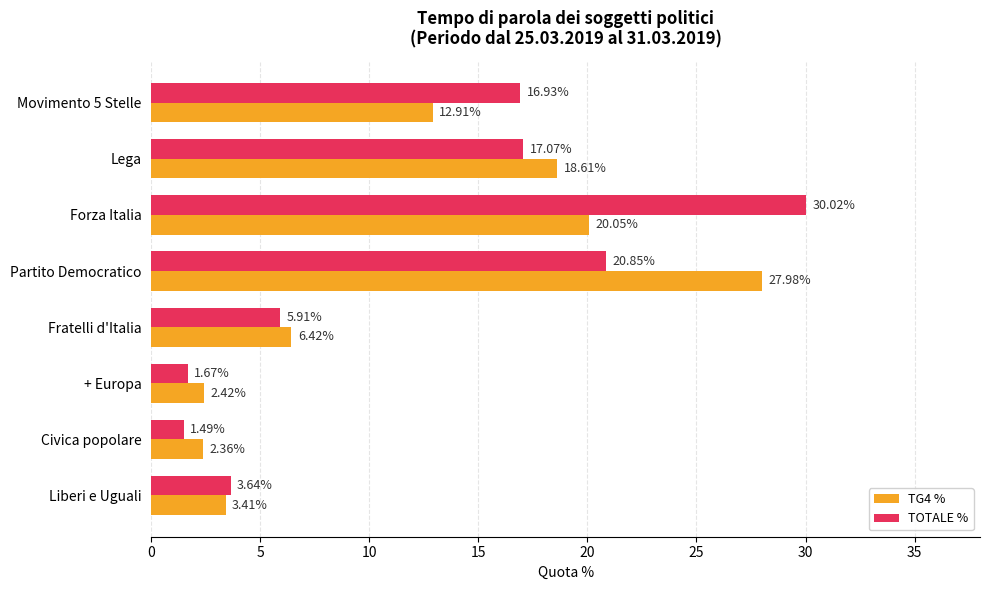

At how many categories does at least one series exceed 11?

4